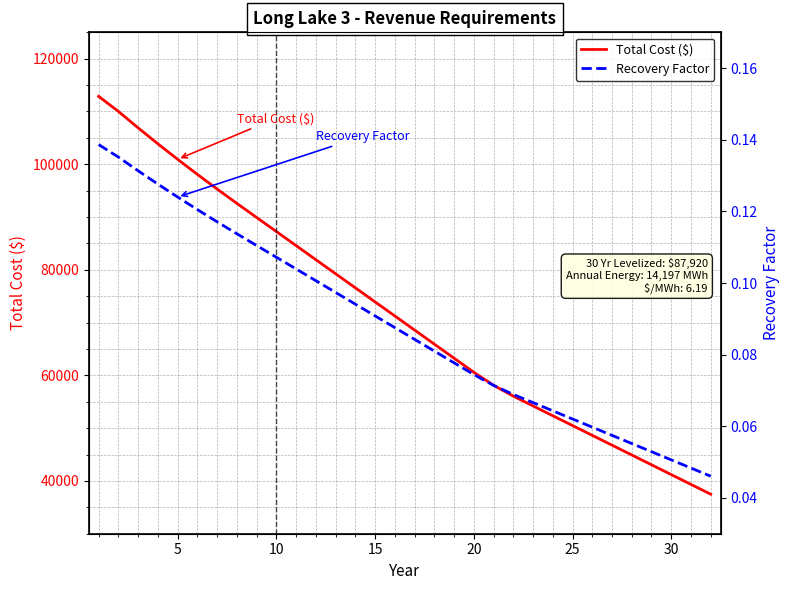

What is the difference between the maximum and minimum values in the Recovery Factor series?

0.1